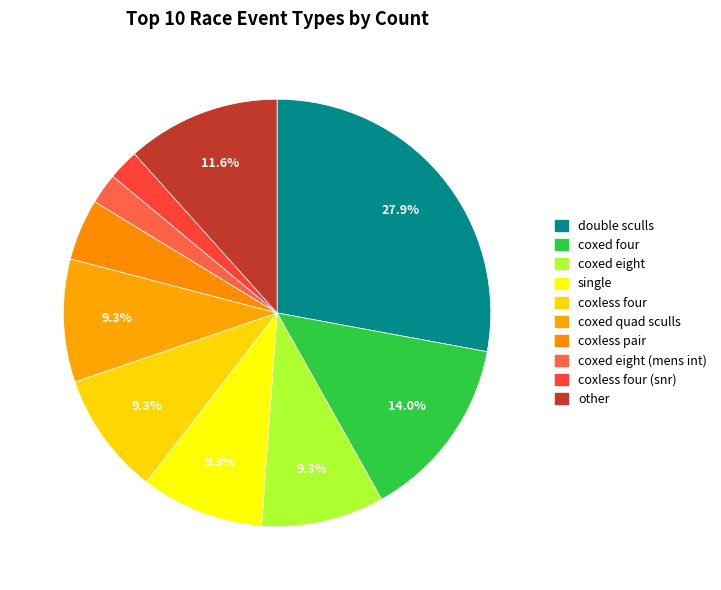

How many slices are in this pie chart?

10